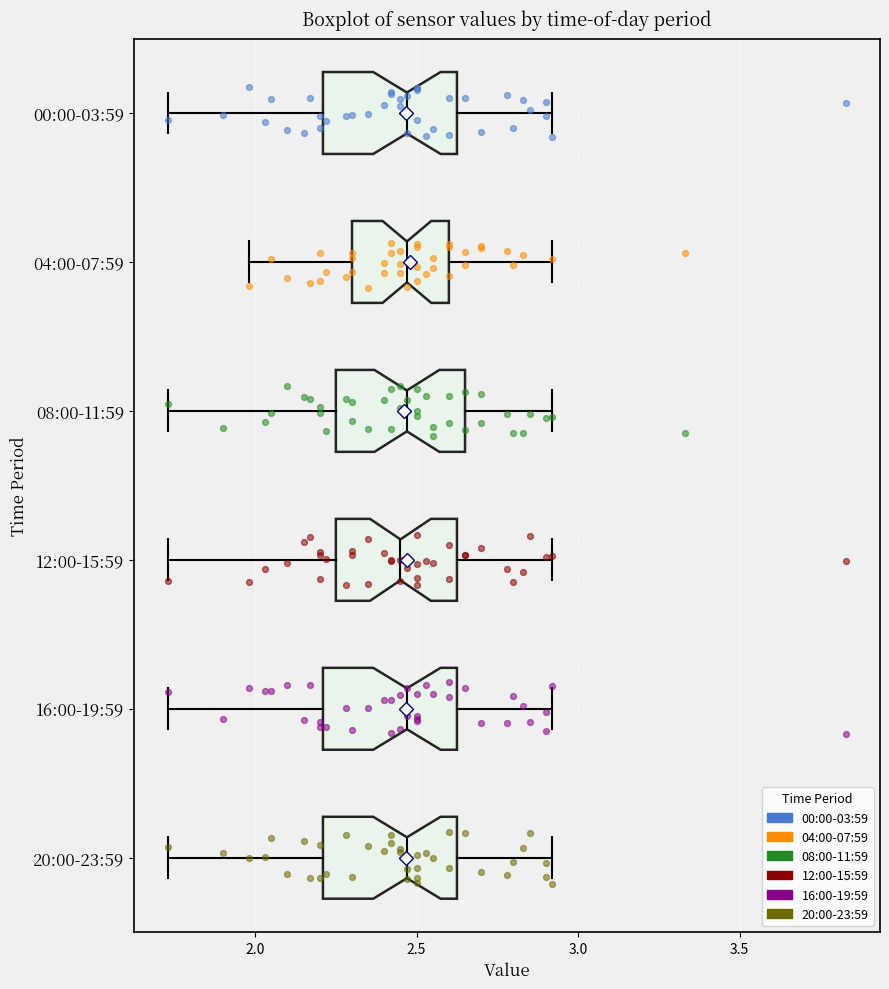

Where does the left whisker of the box for 08:00-11:59 end on the x-axis? The values are not printed on the chart, so give them approximately, as read against the axis.

1.75